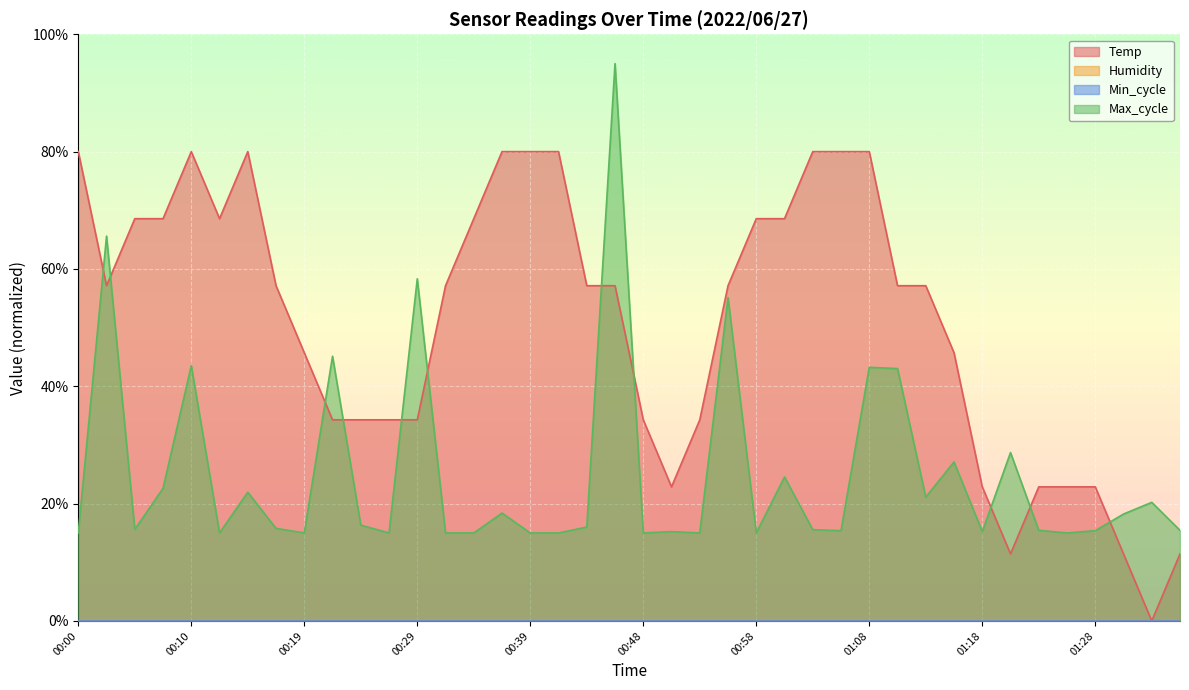

Between 00:46 and 00:05, which is larger?

00:05